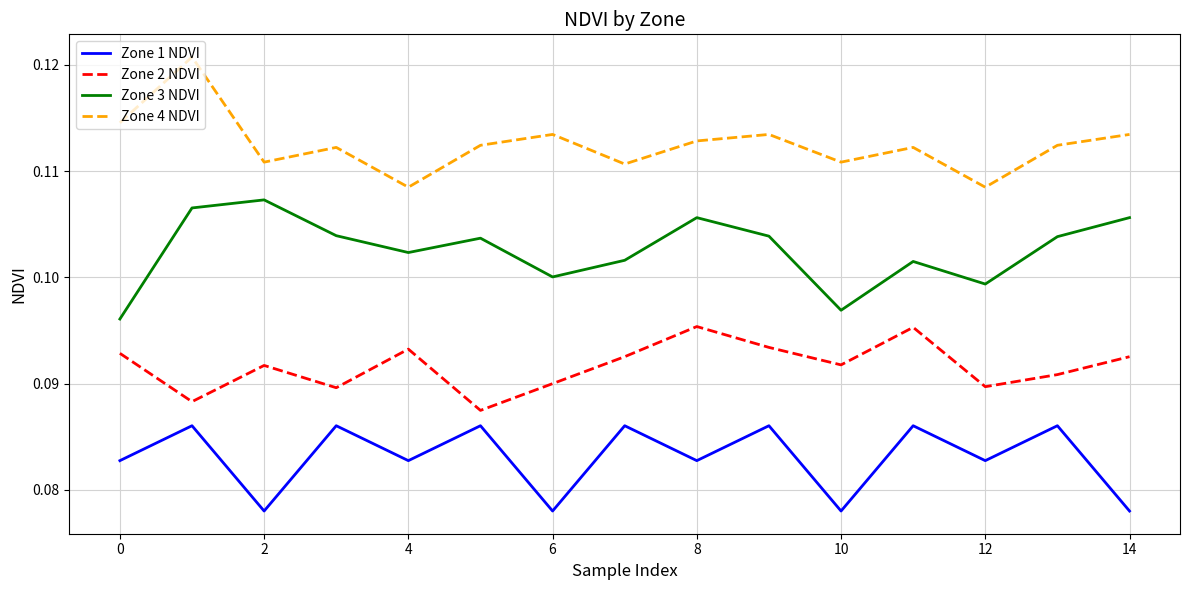

Which series has the largest total across all categories?

Zone 4 NDVI